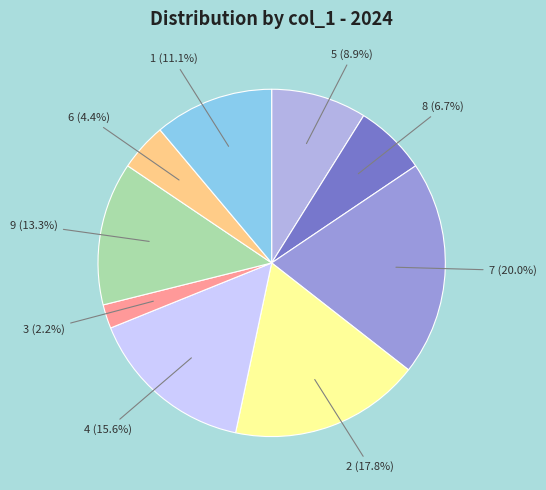

Rank the categories by value from highest to lowest.

7, 2, 4, 9, 1, 5, 8, 6, 3